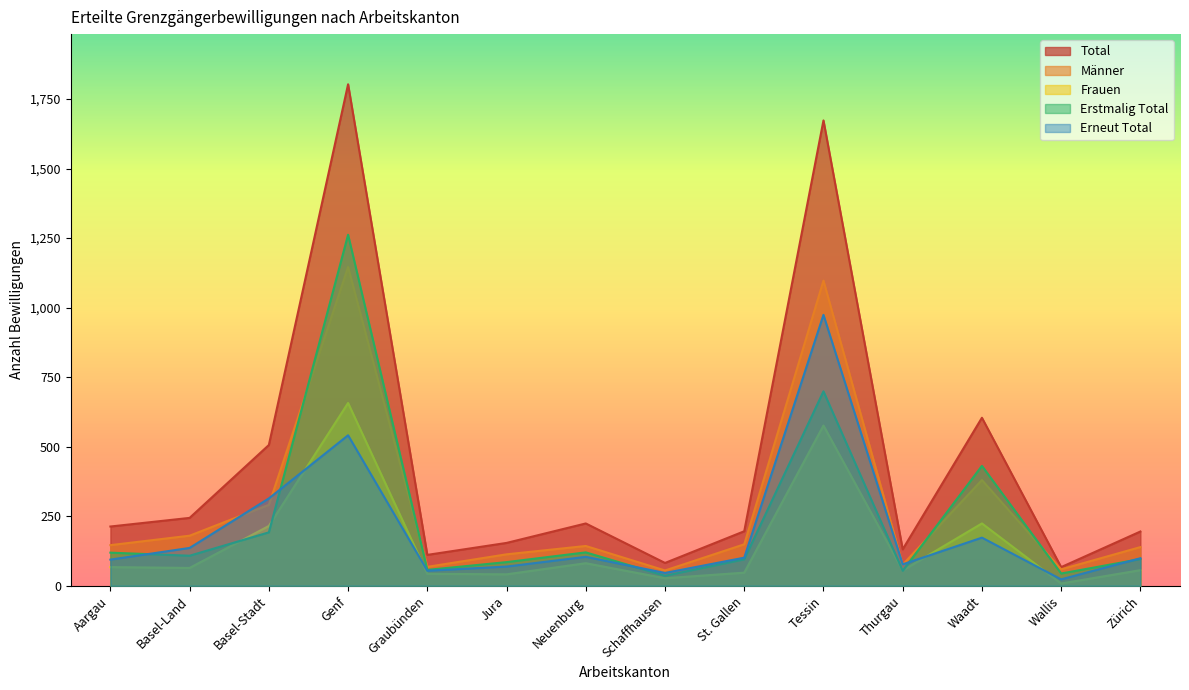

The value of Erneut Total at Wallis is 40. True or false?

False